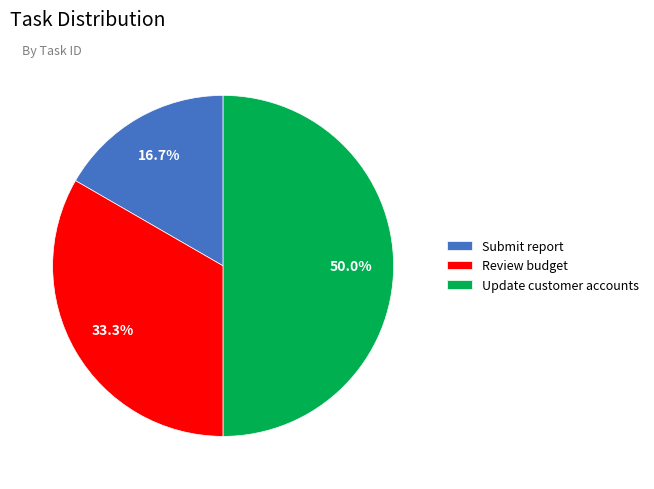

What percentage is the Review budget slice, to the nearest percent?

33%